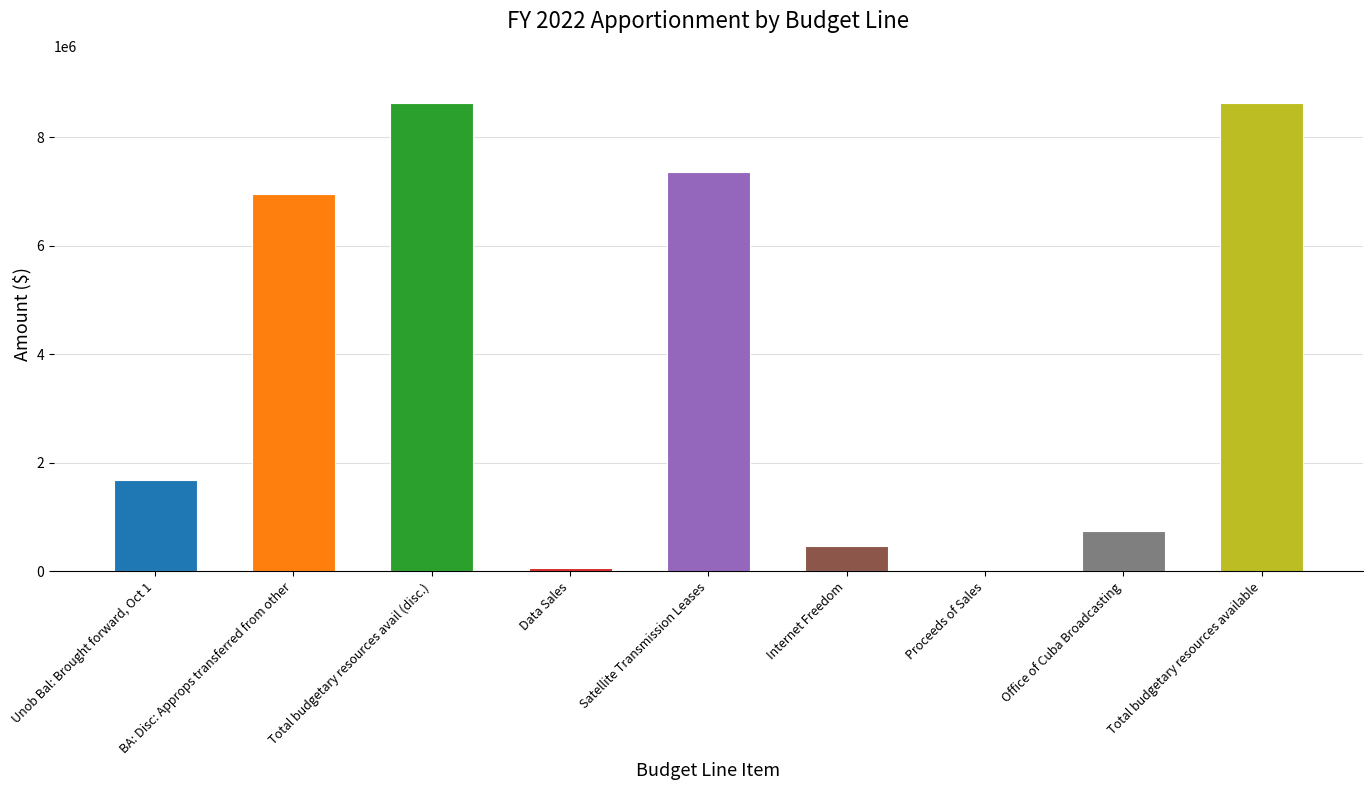

Reading left to right, extract all data points from this chart.

1690928	6948828	8639756	64029	7353904	474817	9053	737953	8639756